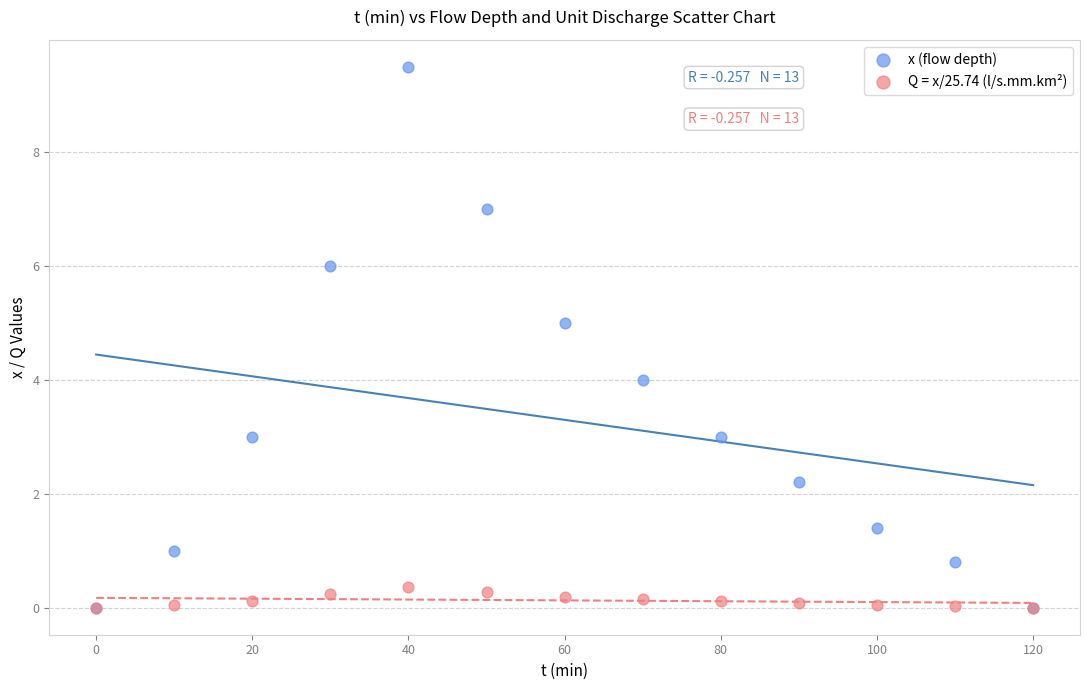

What are all the series names shown in the legend?

x (flow depth), Q = x/25.74 (l/s.mm.km²)